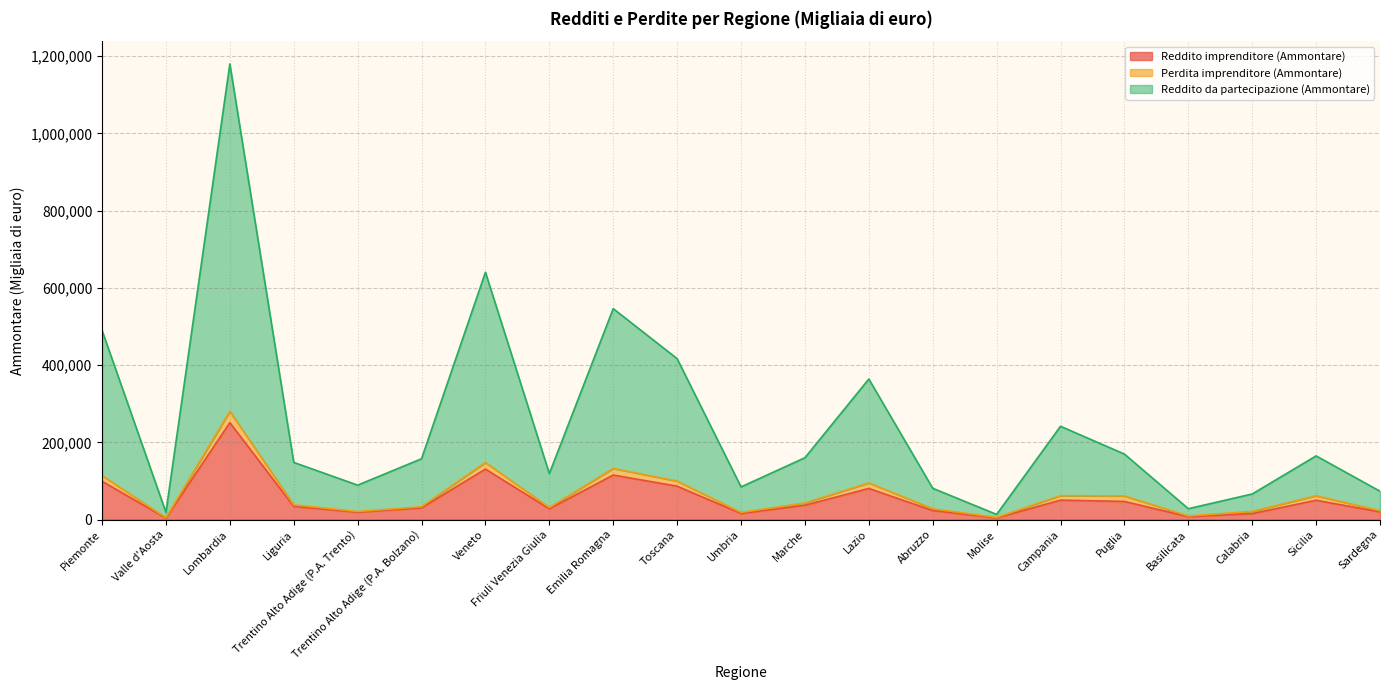

The value of Reddito imprenditore (Ammontare) at Lombardia is 55986. True or false?

False